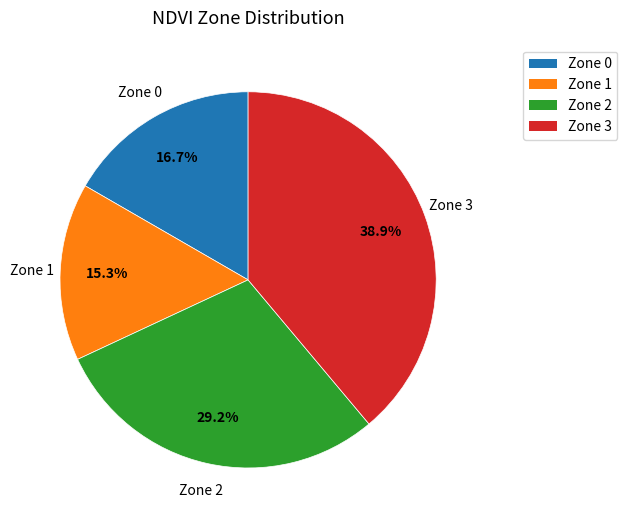

What percentage is NOT represented by Zone 0?

83.3%